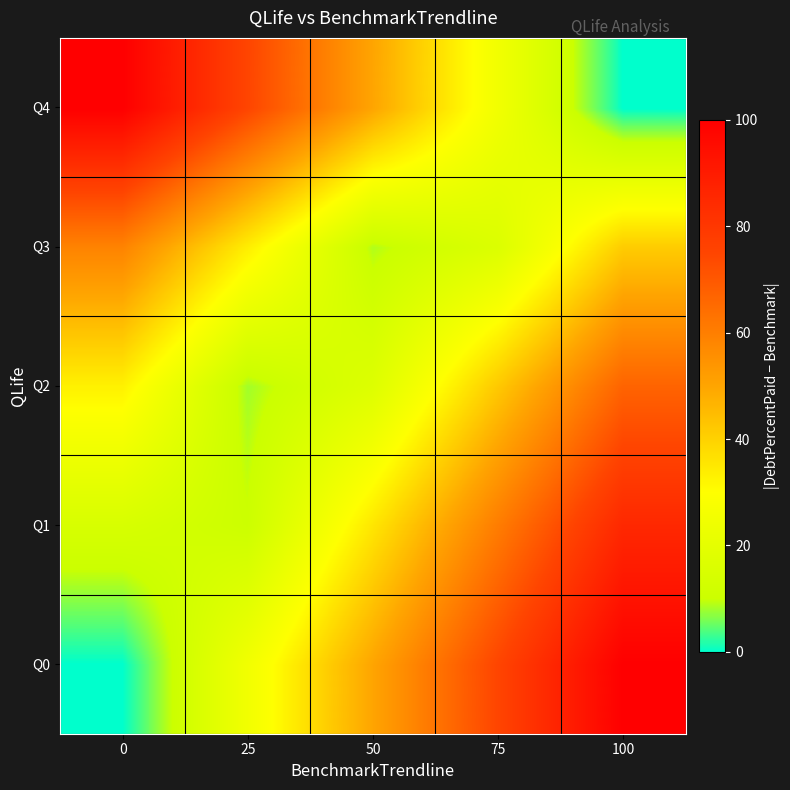

At how many categories does at least one series exceed 13?

5